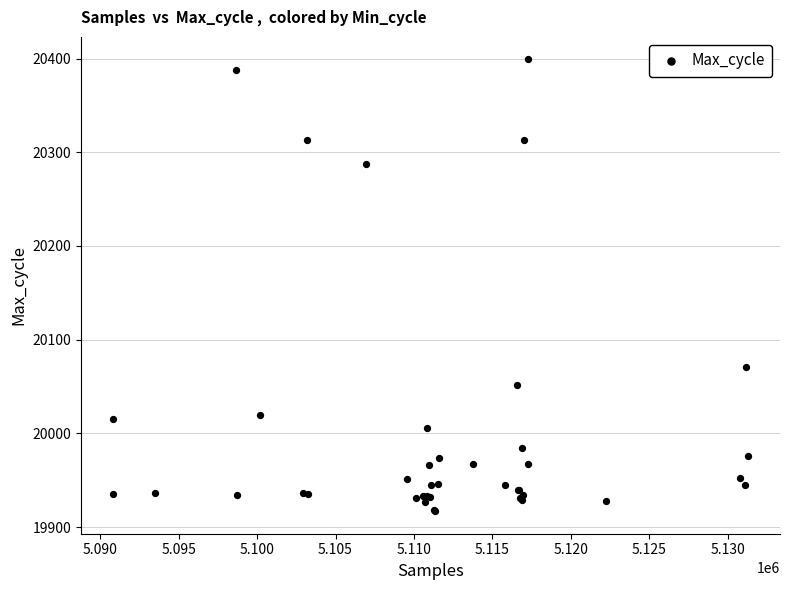

What Y value in the scatter plot is closest to 20158?

20071